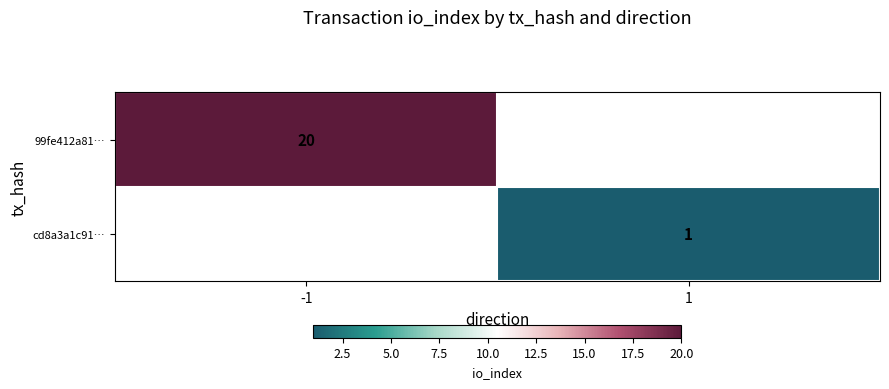

True or false: 99fe412a81… has a value of 20 at -1.

True